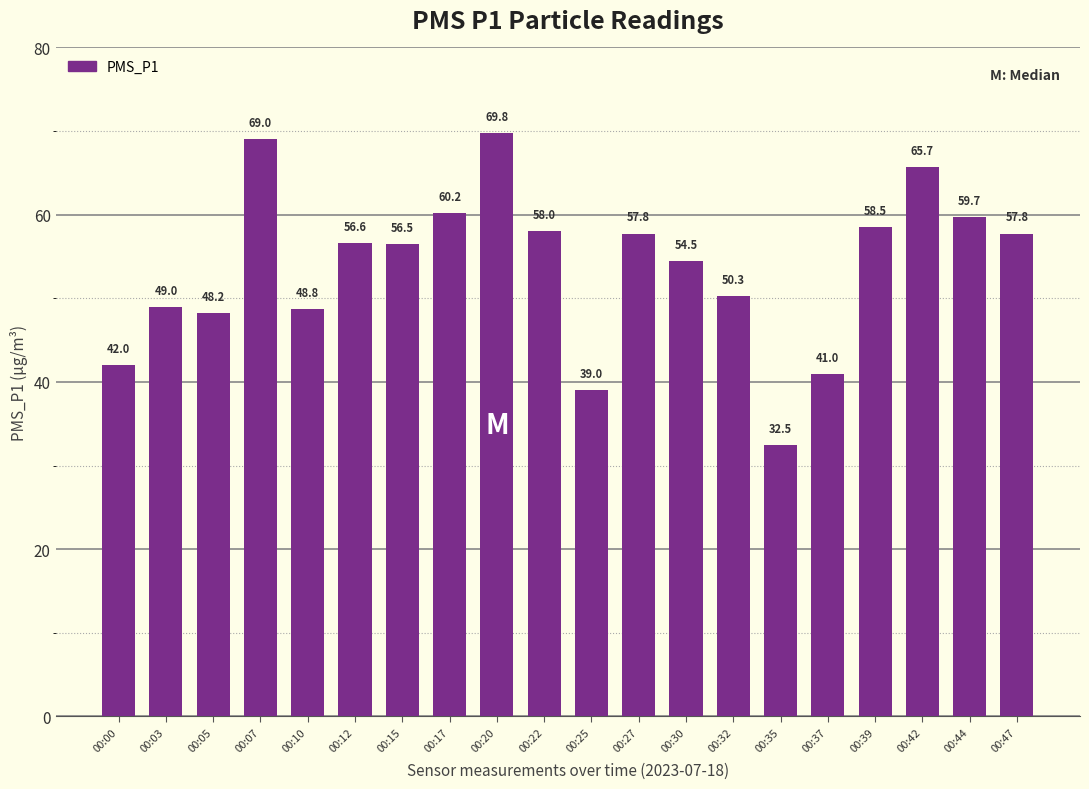

How many data points does each series have?

20